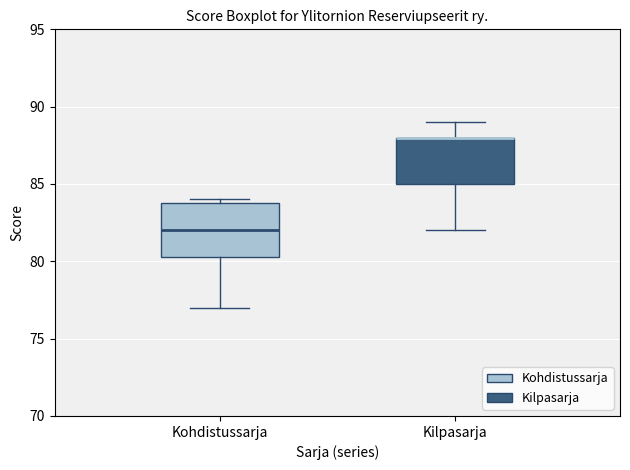

Comparing the boxes themselves (not the whiskers), which one is the tallest?

Kohdistussarja